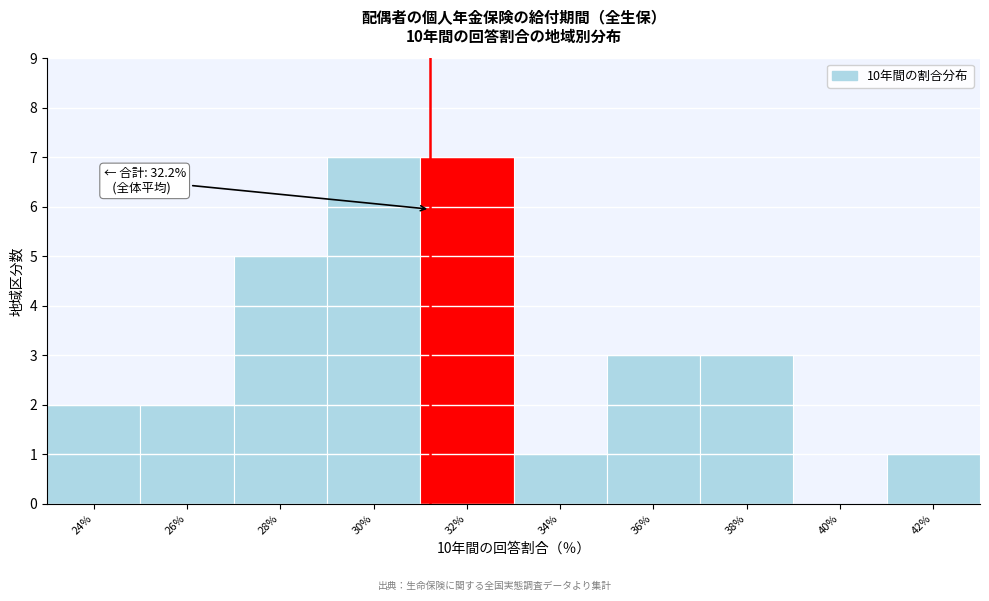

Reading left to right, what are all the values shown in this chart?

24%=2	26%=2	28%=5	30%=7	32%=7	34%=1	36%=3	38%=3	40%=0	42%=1